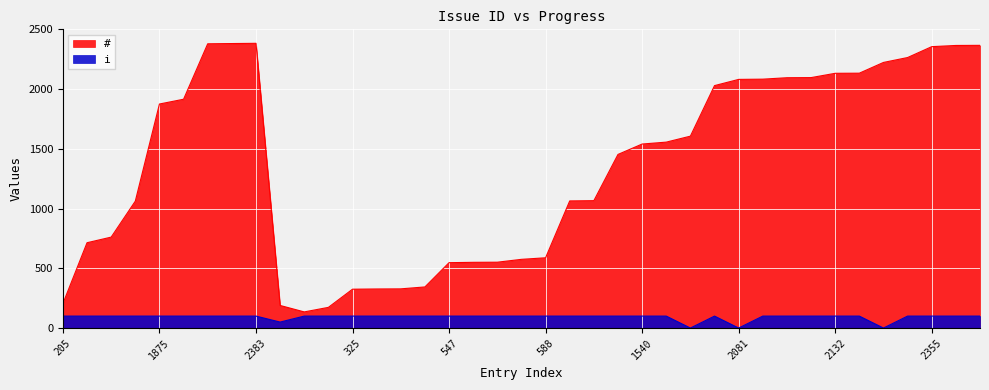

How many lines are shown in the chart?

2